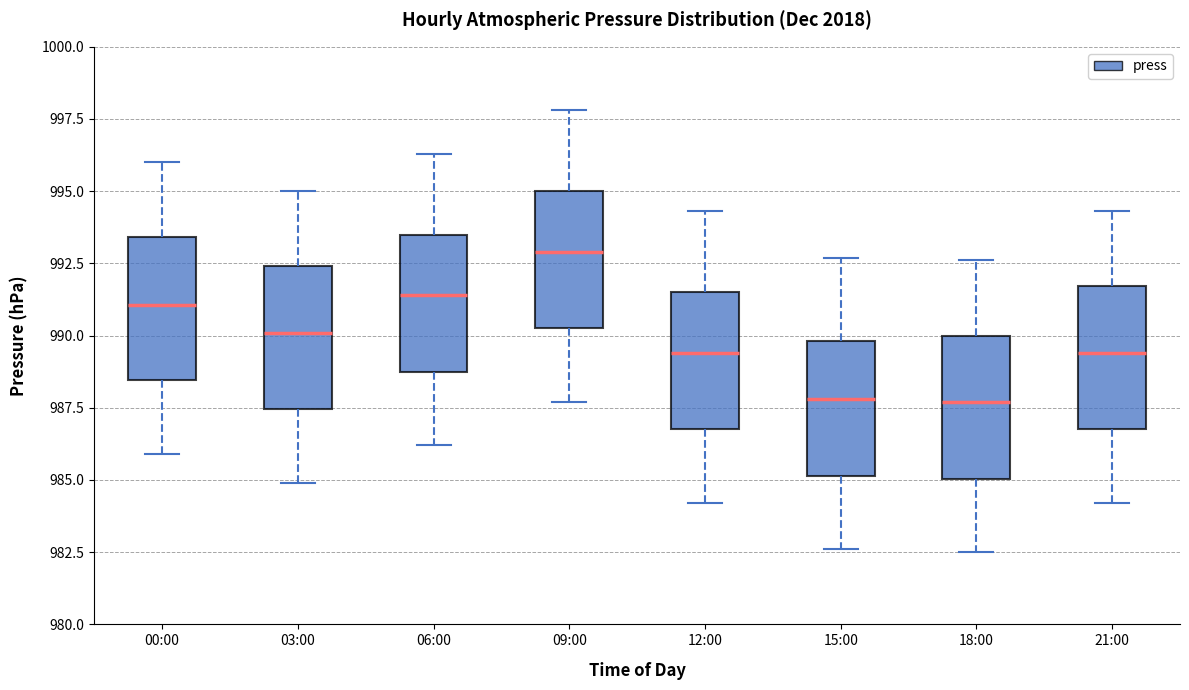

Where is the upper edge of the box for 09:00 on the y-axis? The values are not printed on the chart, so give them approximately, as read against the axis.

995.0